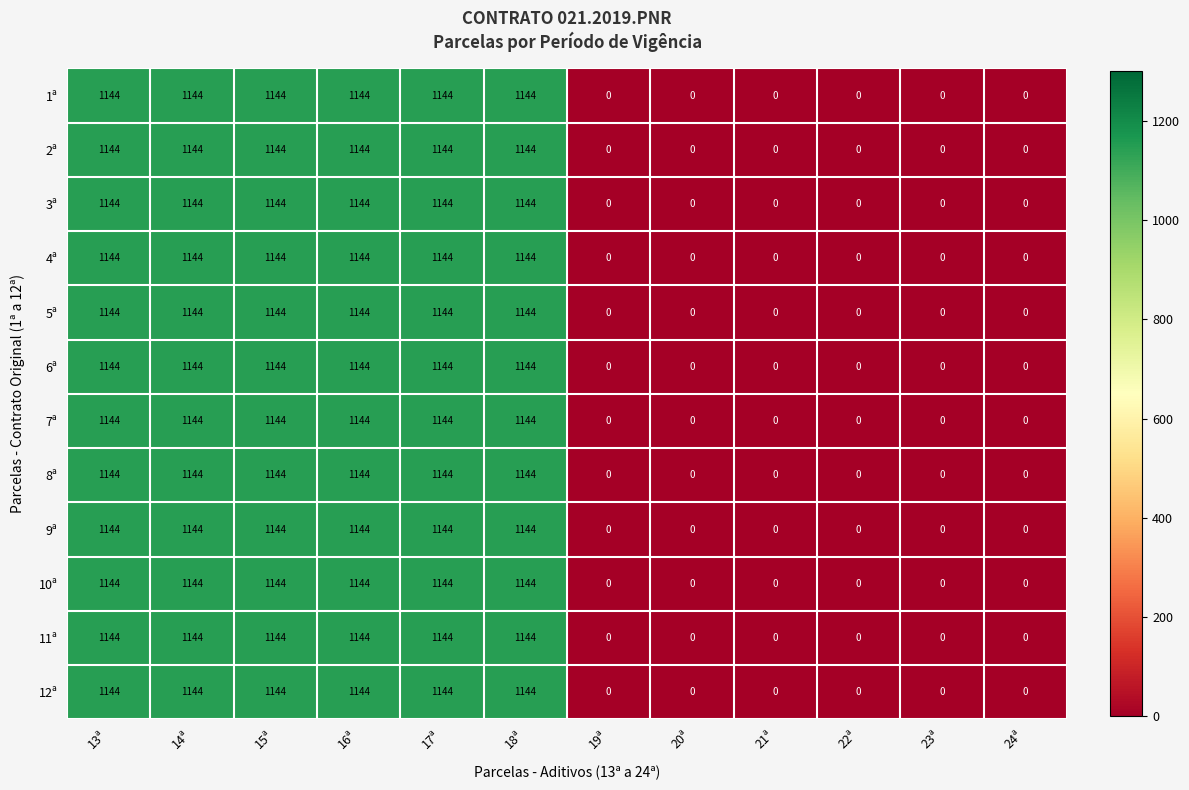

What is the highest value of the 10ª series?

1144